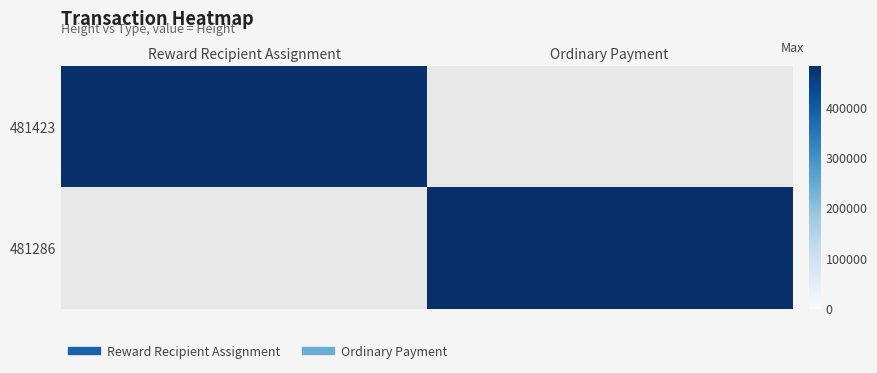

What is the maximum value shown in the chart?

481423.0